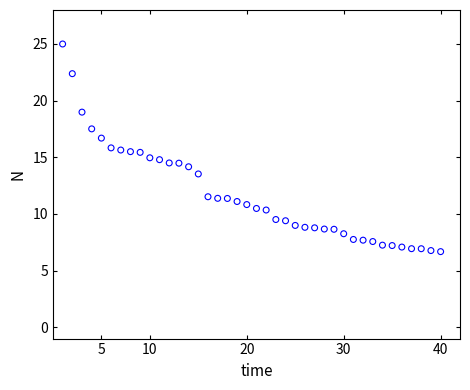

What is the range of X values (max minus min)?

39.0